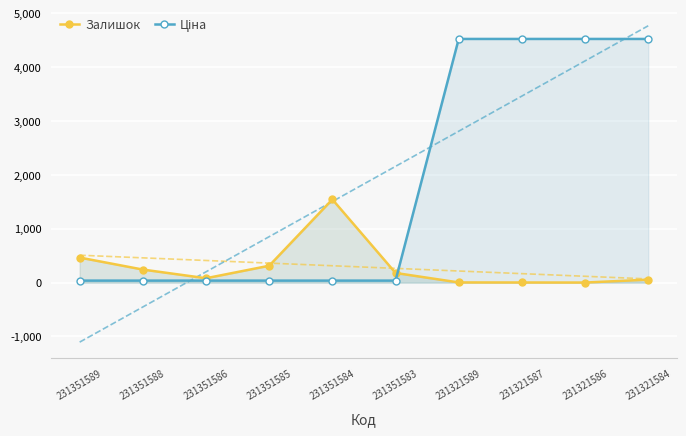

What are all the series names shown in the legend?

Залишок, Ціна